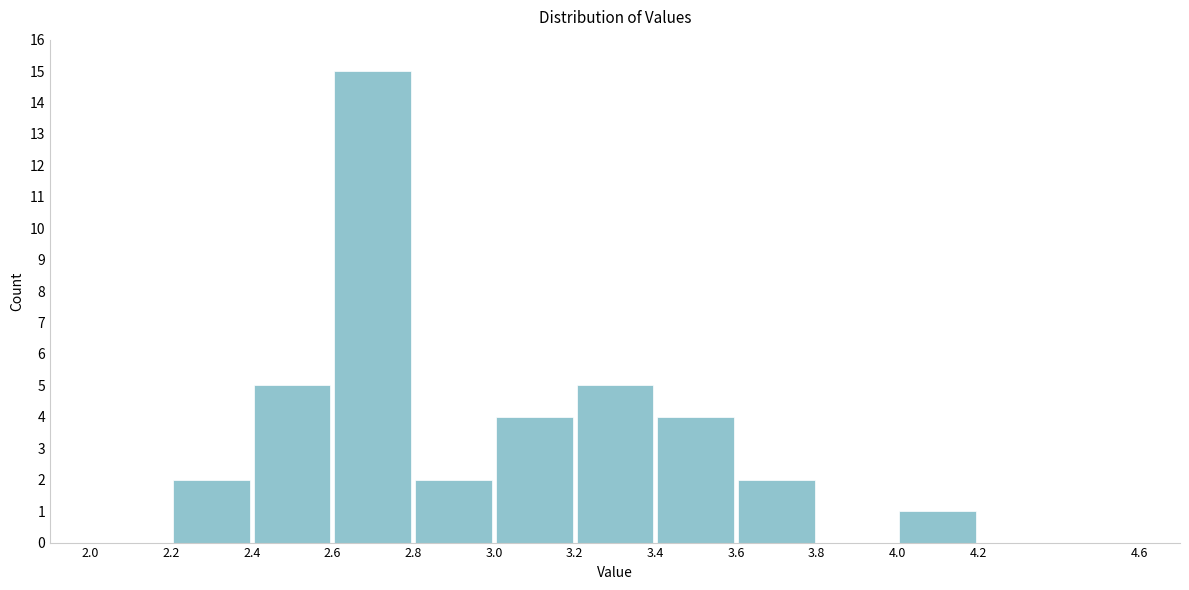

Which range on the x-axis has the tallest bar?

2.6 to 2.8